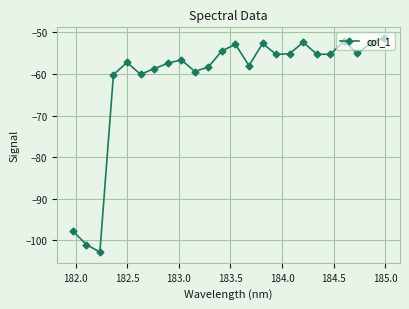

What is the smallest value displayed?

-102.8